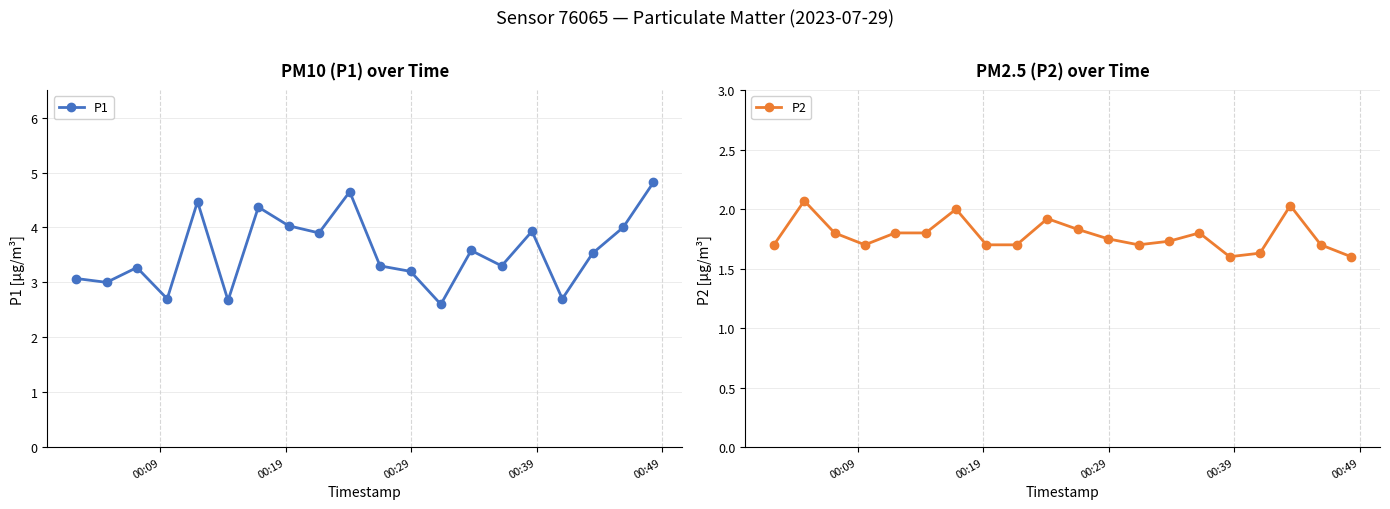

How many interior local valleys does the P1 series have?

7